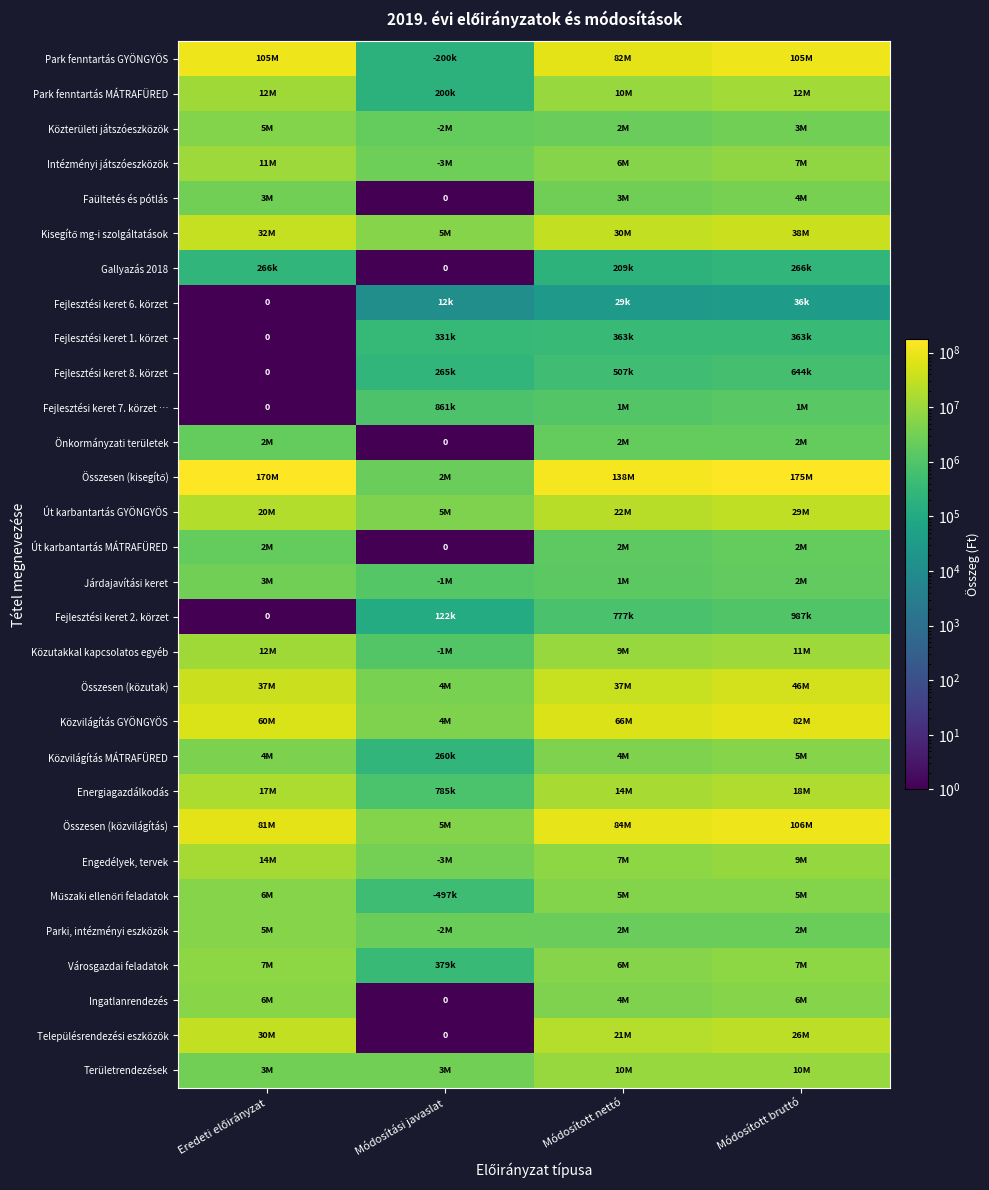

What is the spread (max minus min) of values at Eredeti előirányzat?

169713938